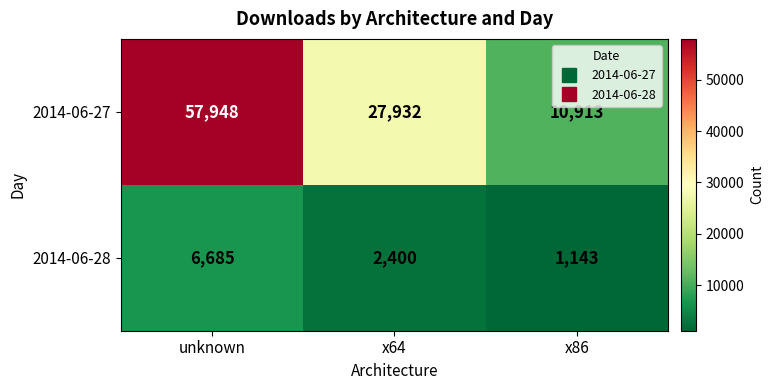

How many data points in 2014-06-28 are less than 2400?

1